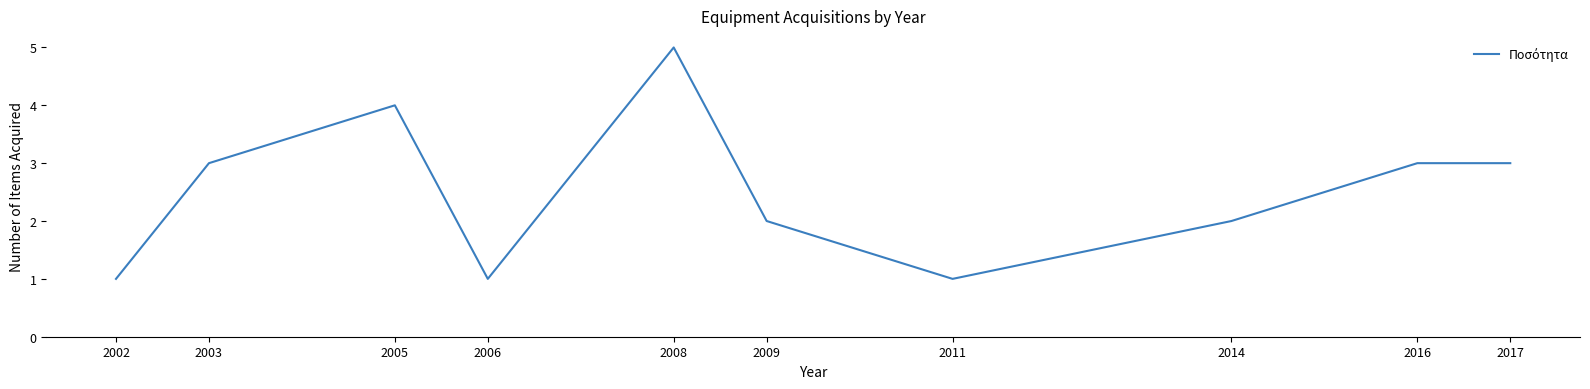

What is the approximate value at 2003?

3